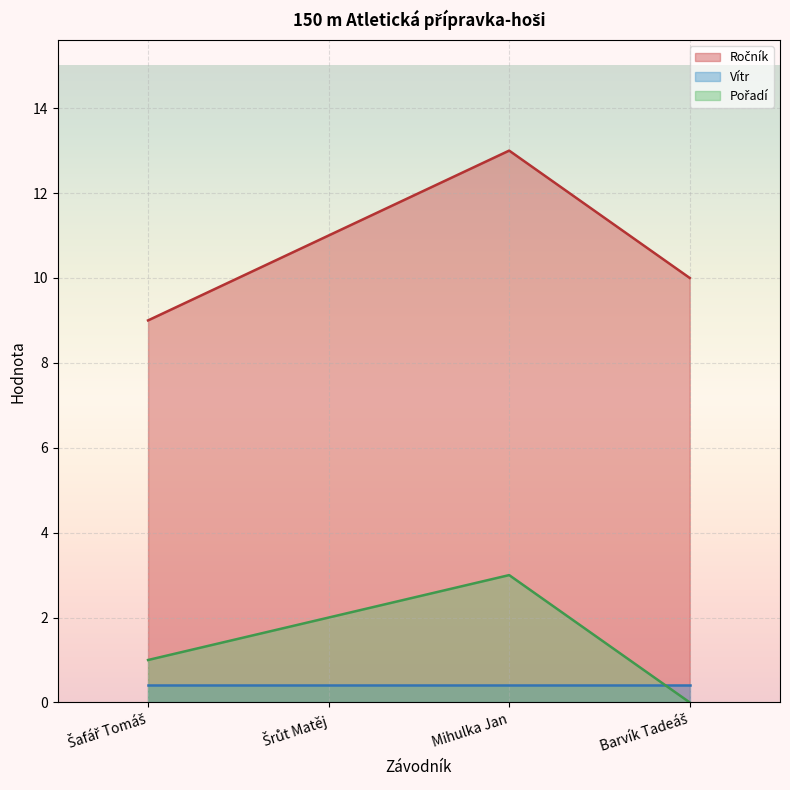

Does the chart display data point markers on the line(s)?

No